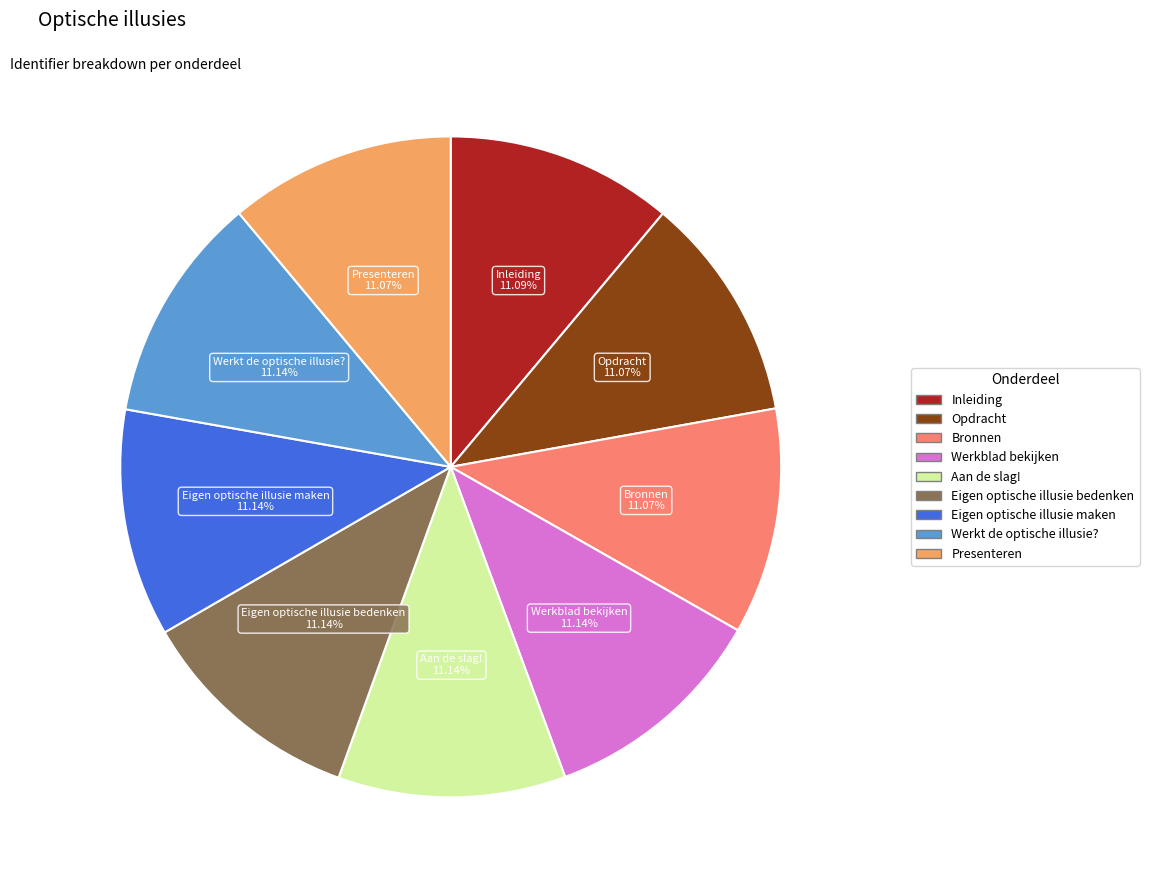

How many slices are in this pie chart?

9